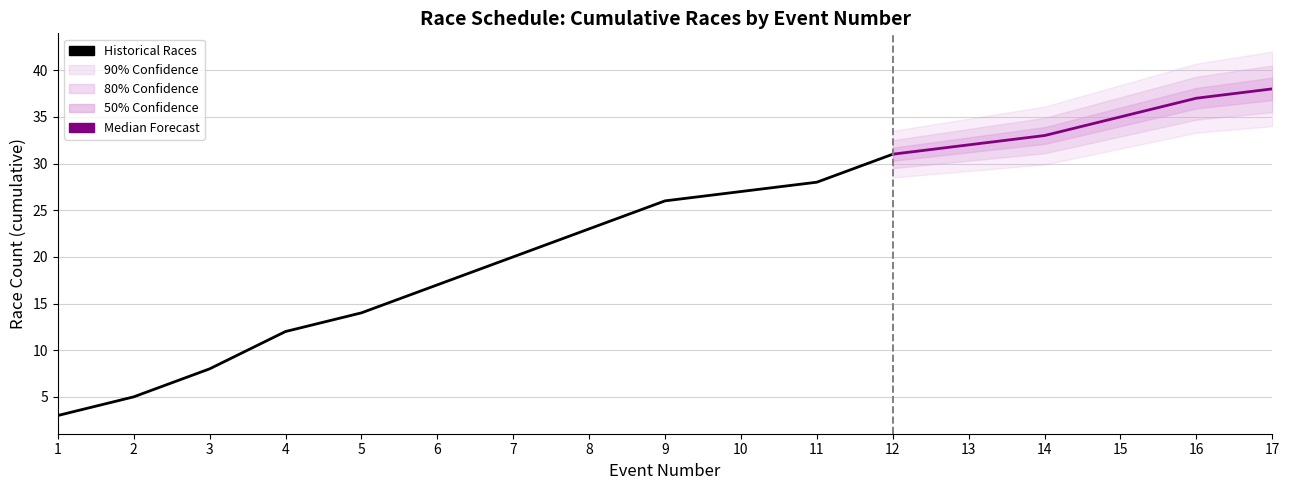

True or false: 90% Upper and 90% Lower intersect in this chart.

False